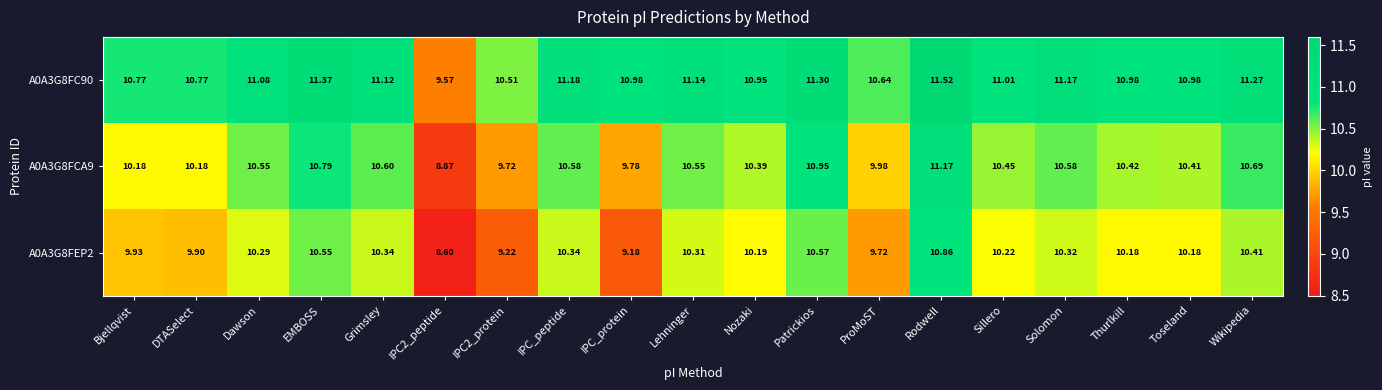

Is the value of A0A3G8FC90 at Solomon greater than the value of A0A3G8FCA9 at IPC_protein?

Yes